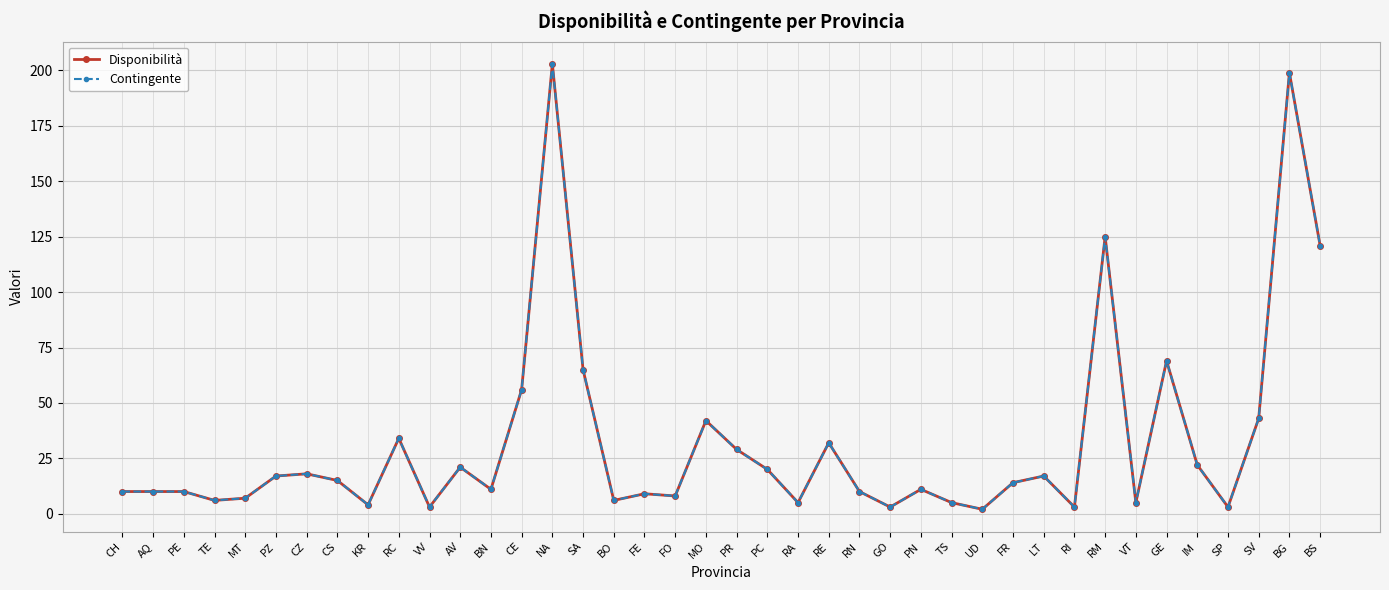

True or false: Disponibilità has more than 0 interior local peaks.

True